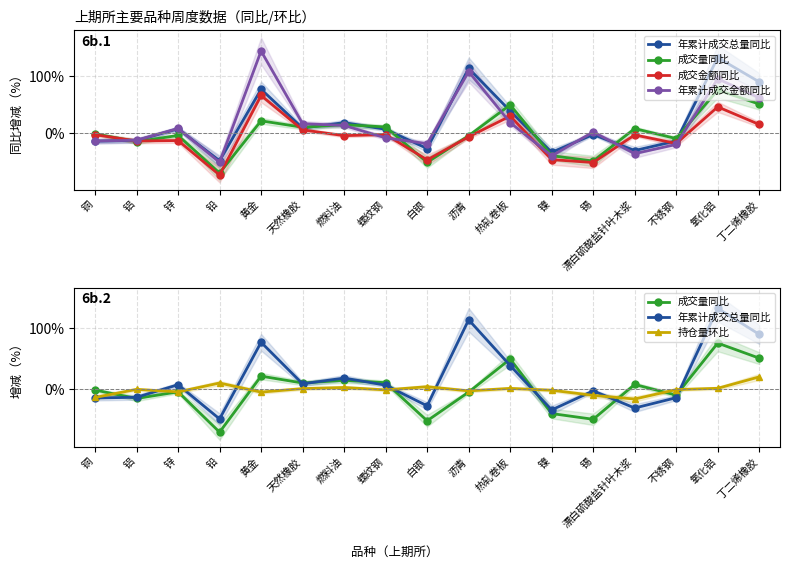

What is the difference between the 成交金额同比 values at 沥青 and 热轧卷板?

36.6